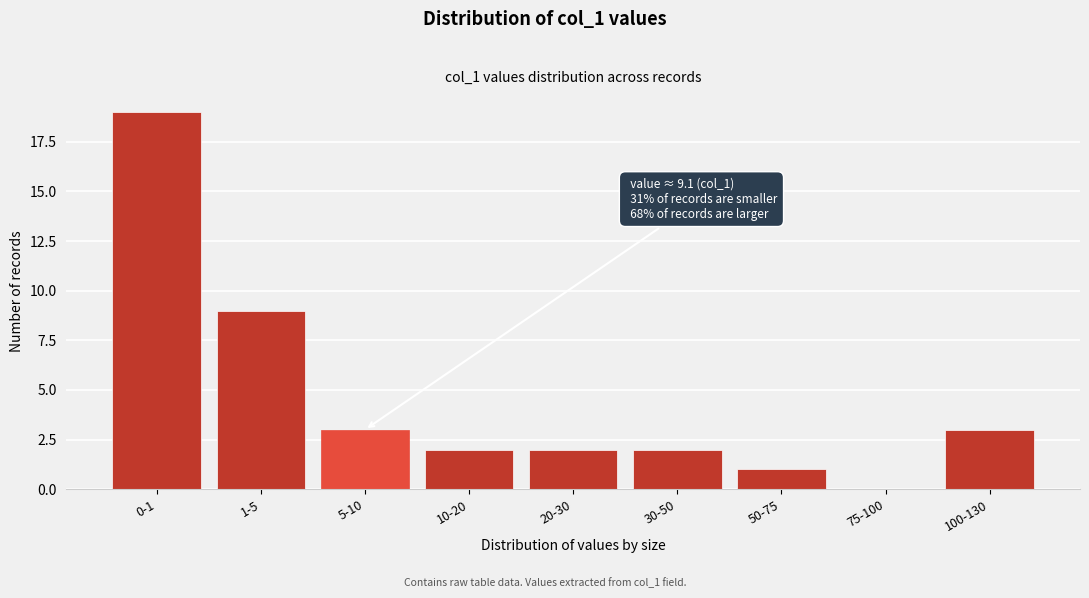

Reading left to right, what are all the values shown in this chart?

0-1=19	1-5=9	5-10=3	10-20=2	20-30=2	30-50=2	50-75=1	75-100=0	100-130=3